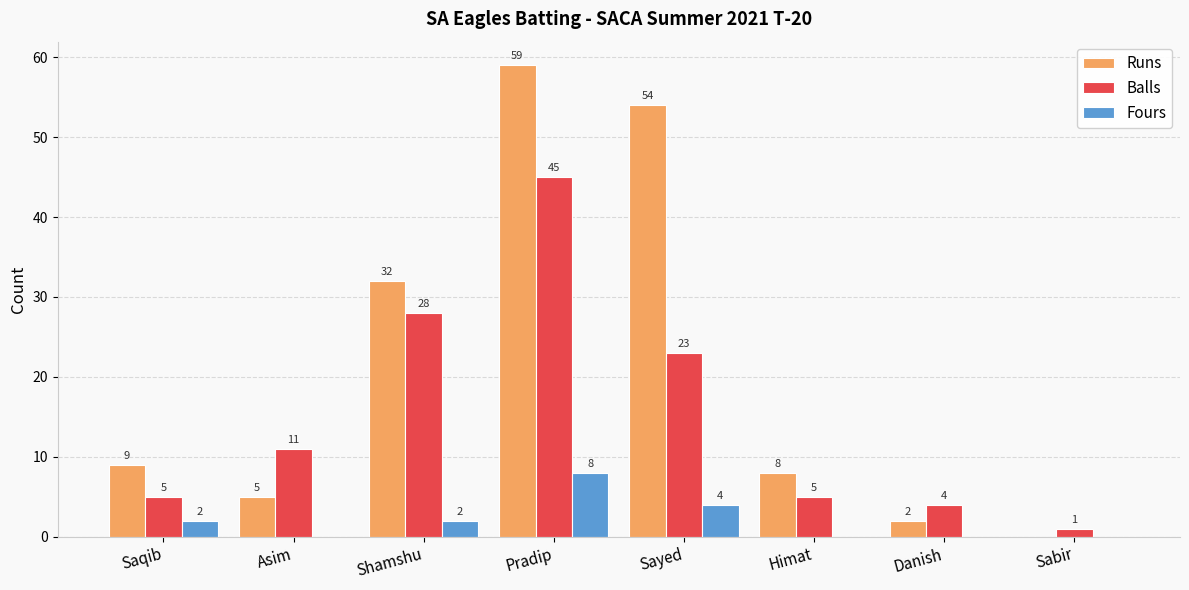

The Balls series shows 2 at Himat. True or false?

False